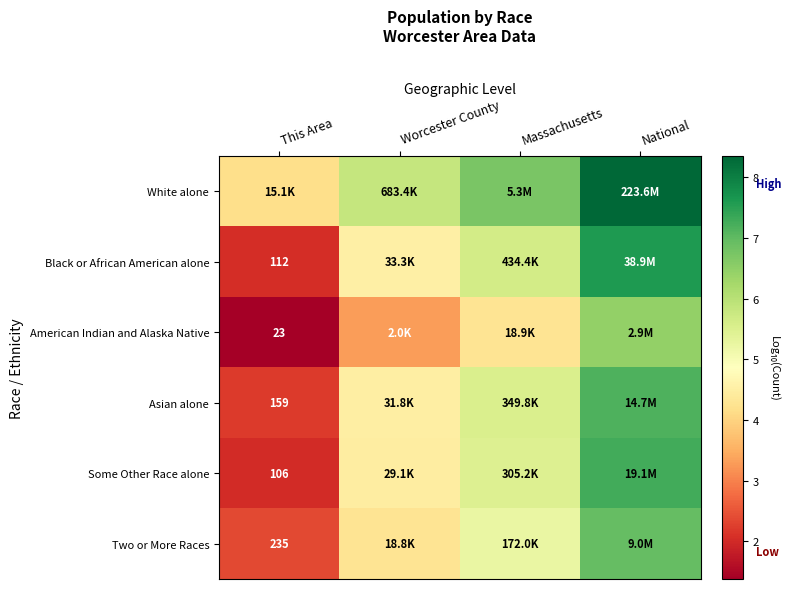

What is the total value across all series at National?

43.8